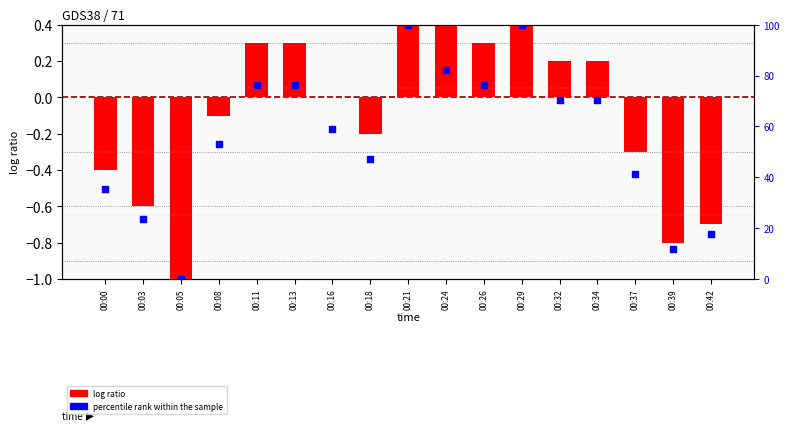

What is the total value across all series at 00:00?

34.9